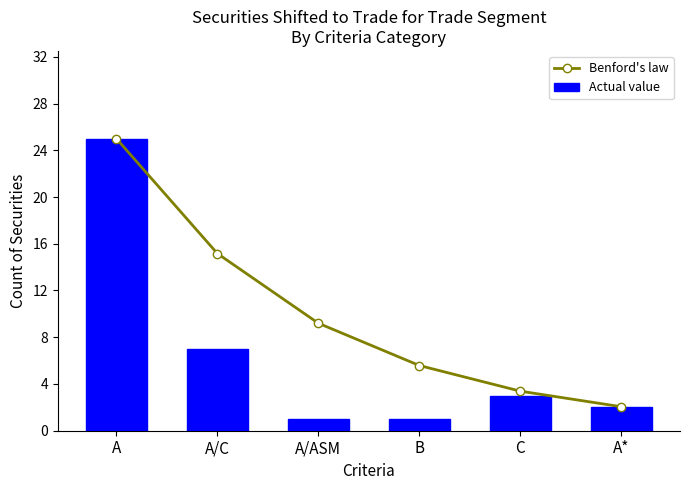

At which label does Actual value reach its minimum?

A/ASM